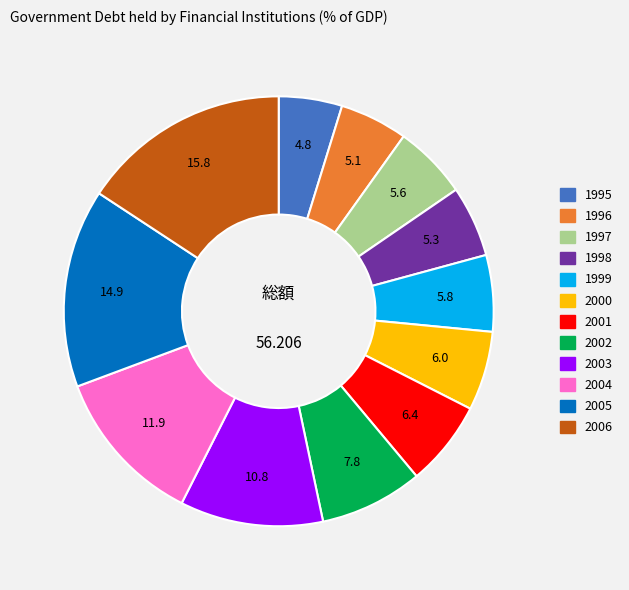

The 2005 slice represents 15% of the pie. True or false?

True